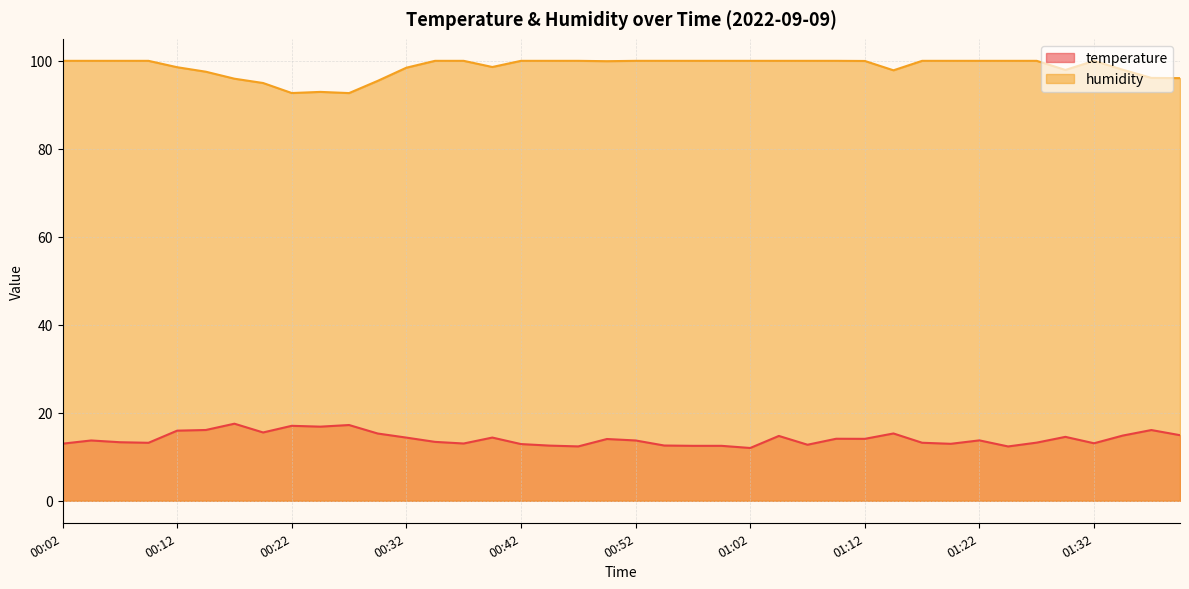

At which category is the sum across all series the highest?

01:05